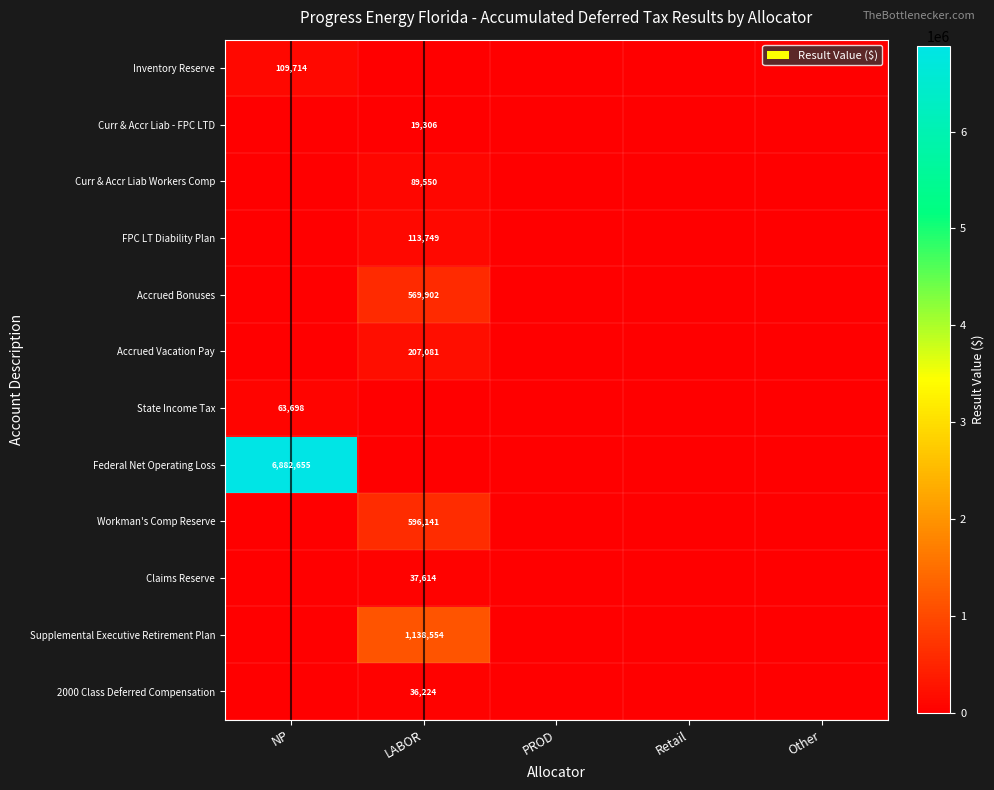

The value of State Income Tax at NP is 108388. True or false?

False